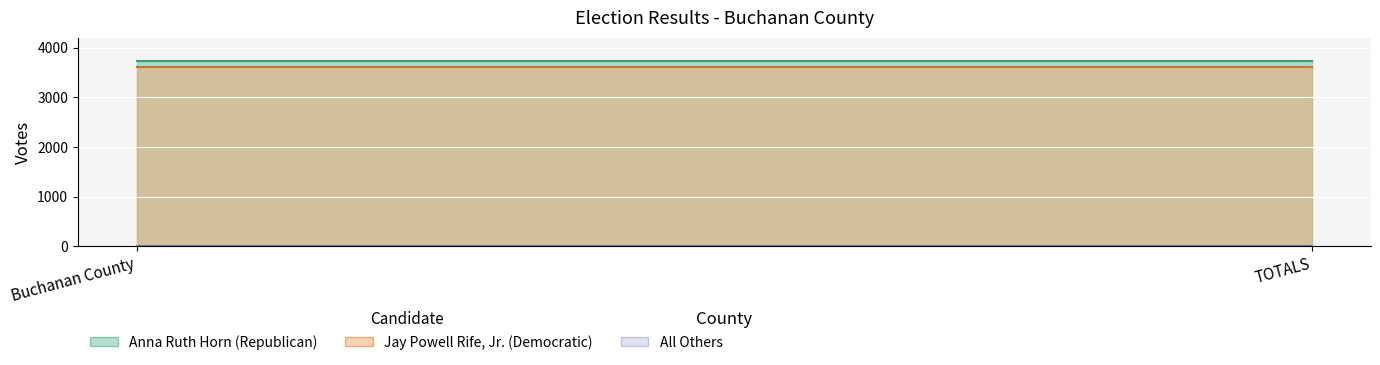

Which series has the largest total across all categories?

Anna Ruth Horn (Republican)